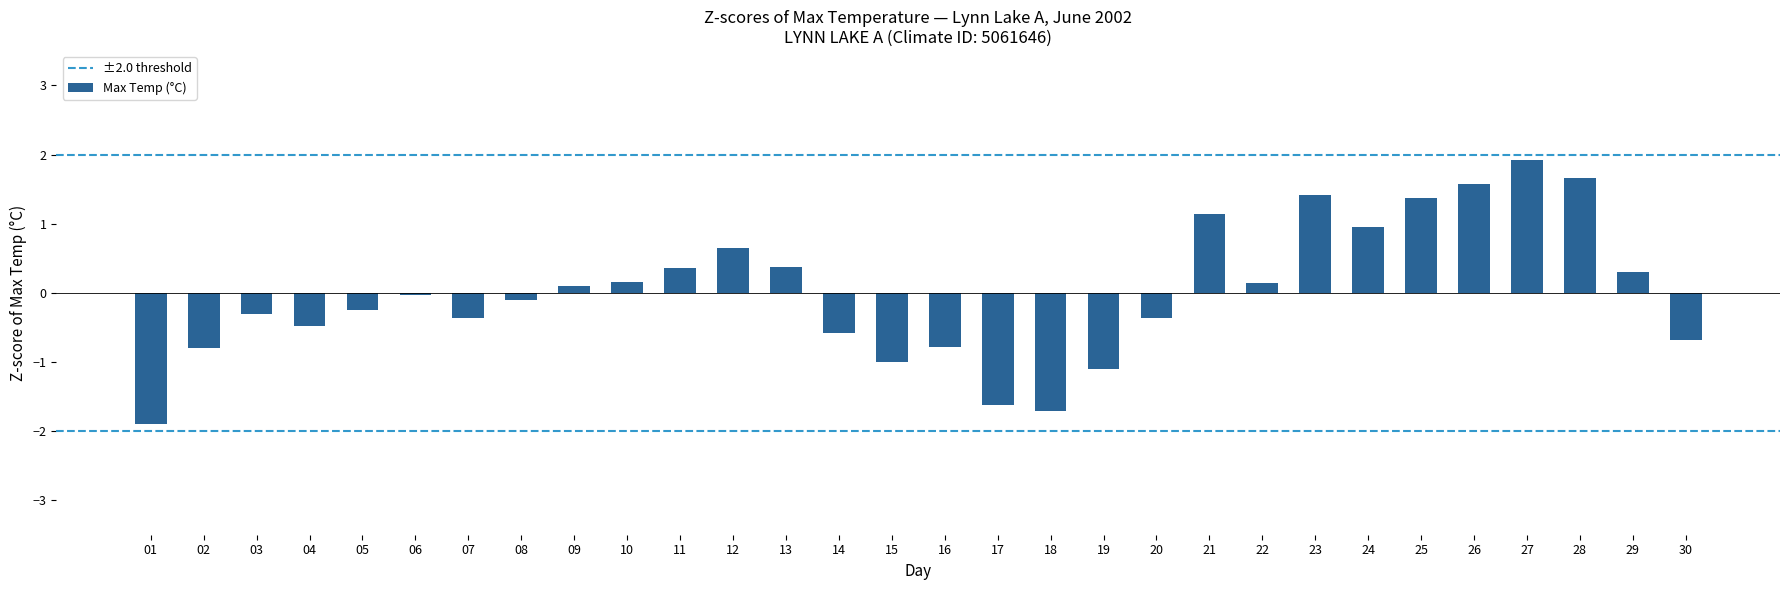

Which has a higher value, 28 or 25?

28